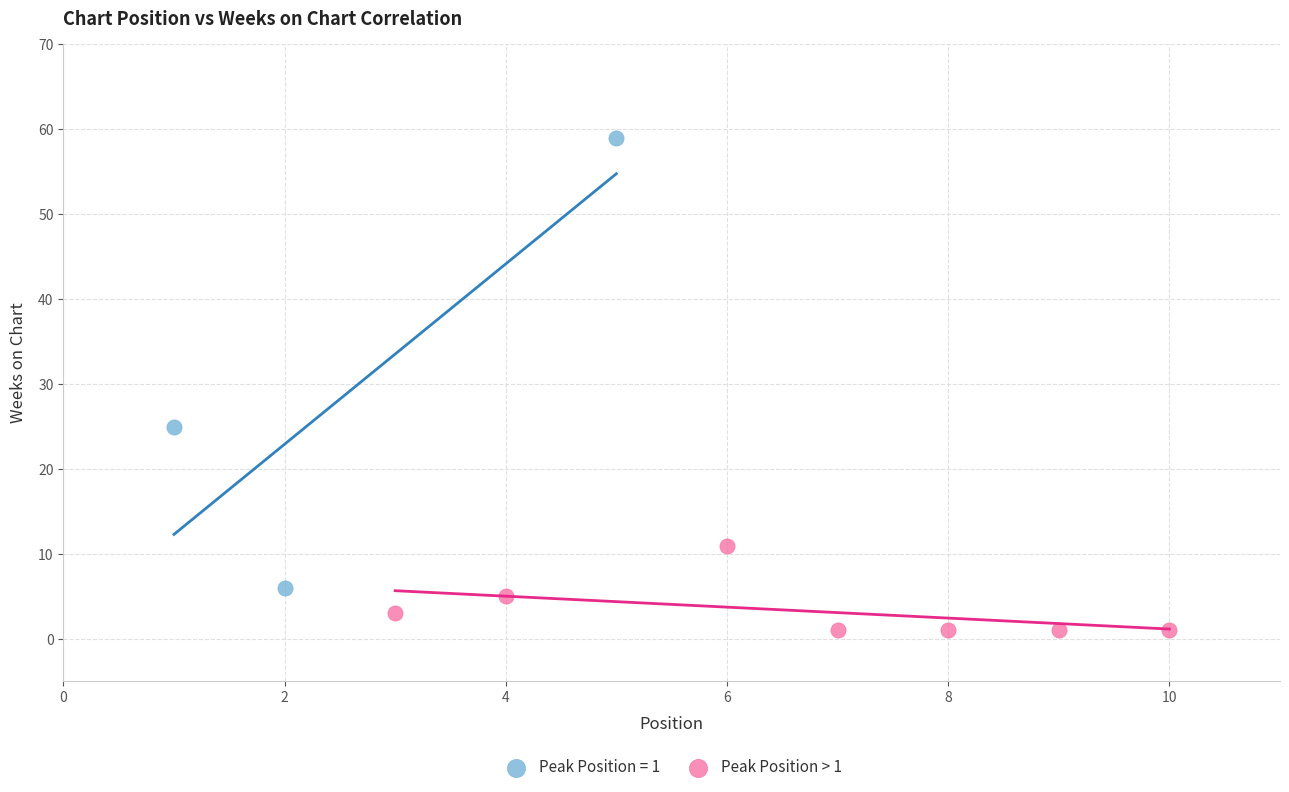

Which series contains the lowest Y value?

Peak Position > 1